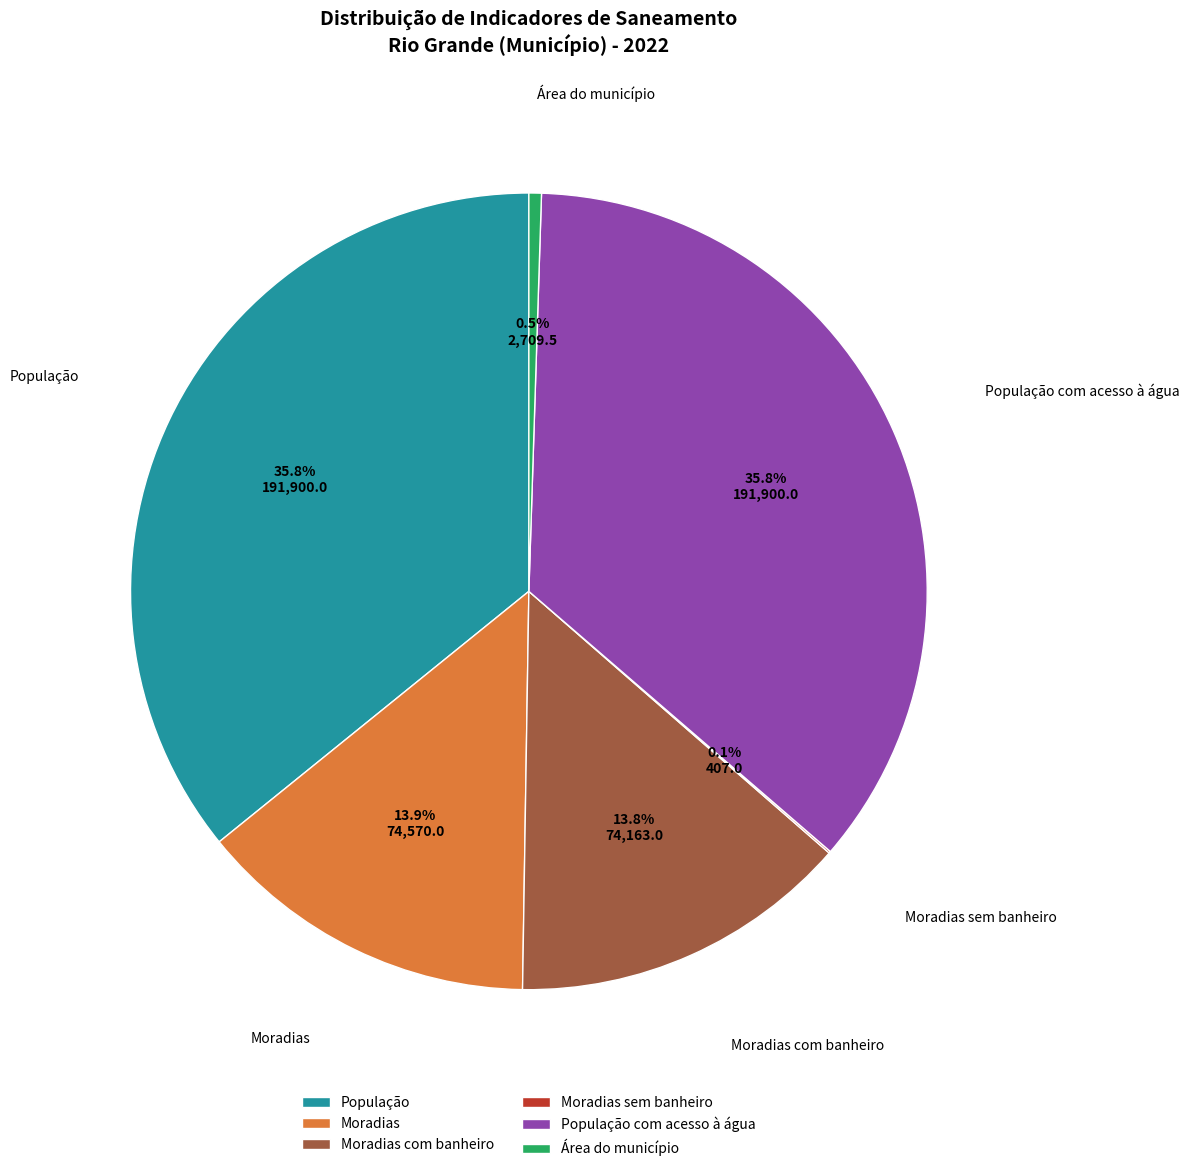

Which has a higher value, População com acesso à água or Área do município?

População com acesso à água